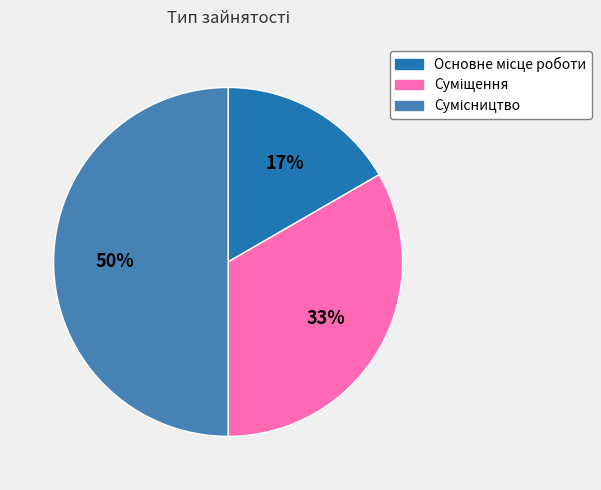

To the nearest percent, what is the average slice percentage?

33%